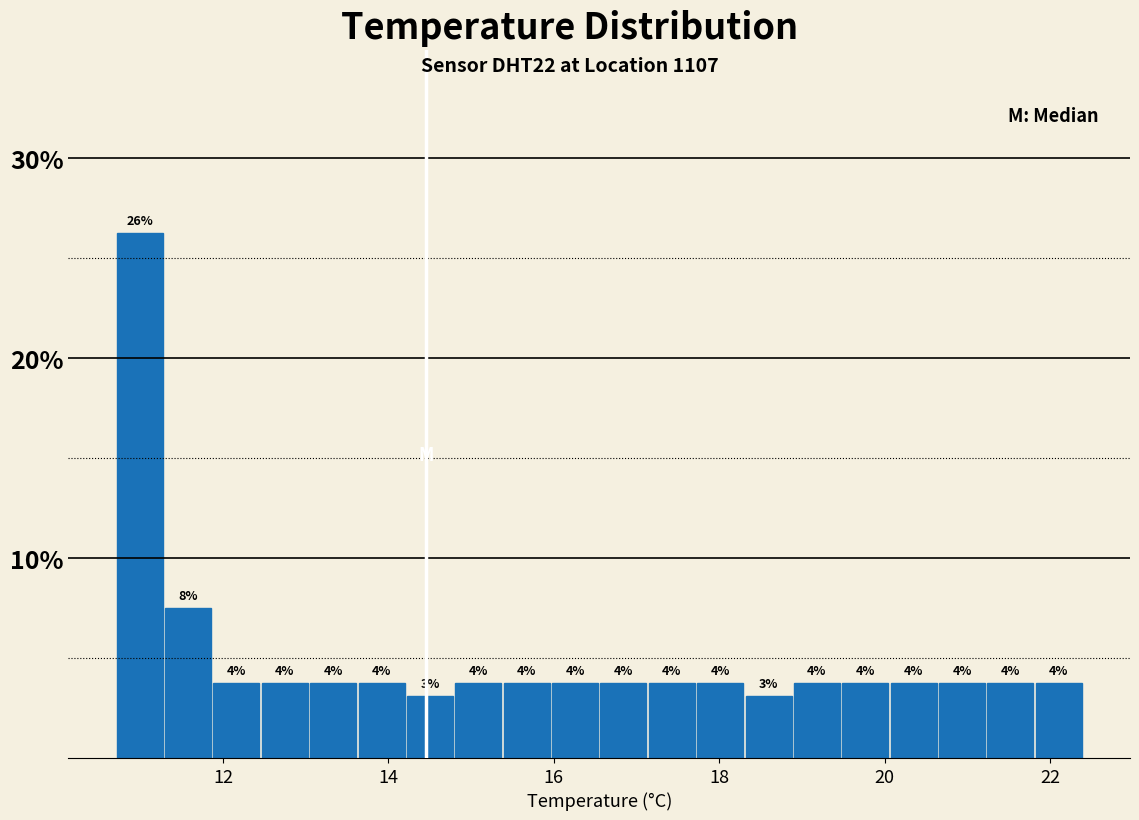

Read against the x-axis, roughly where is the centre of the tallest bar?

11.0